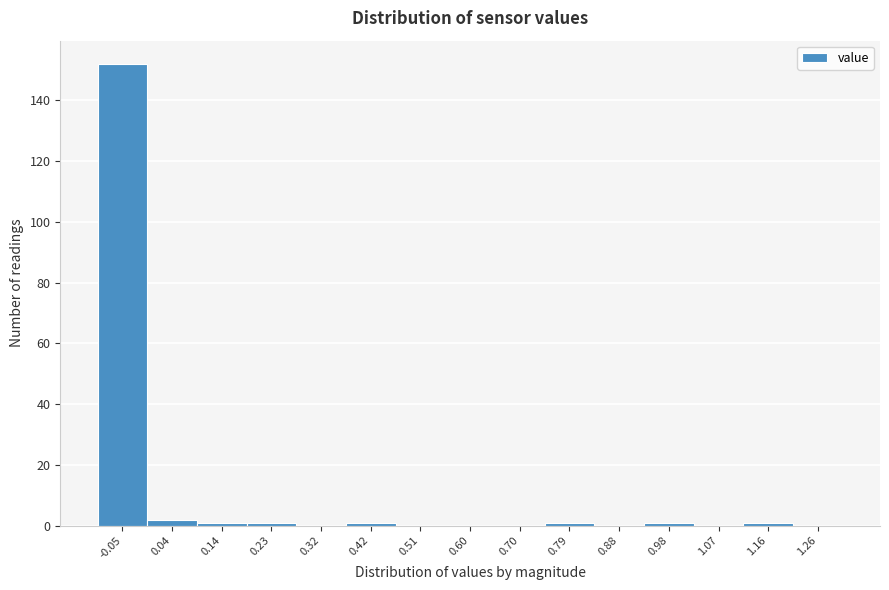

Reading left to right, list all the values displayed in this chart.

-0.05=152	0.04=2	0.14=1	0.23=1	0.32=0	0.42=1	0.51=0	0.60=0	0.70=0	0.79=1	0.88=0	0.98=1	1.07=0	1.16=1	1.26=0